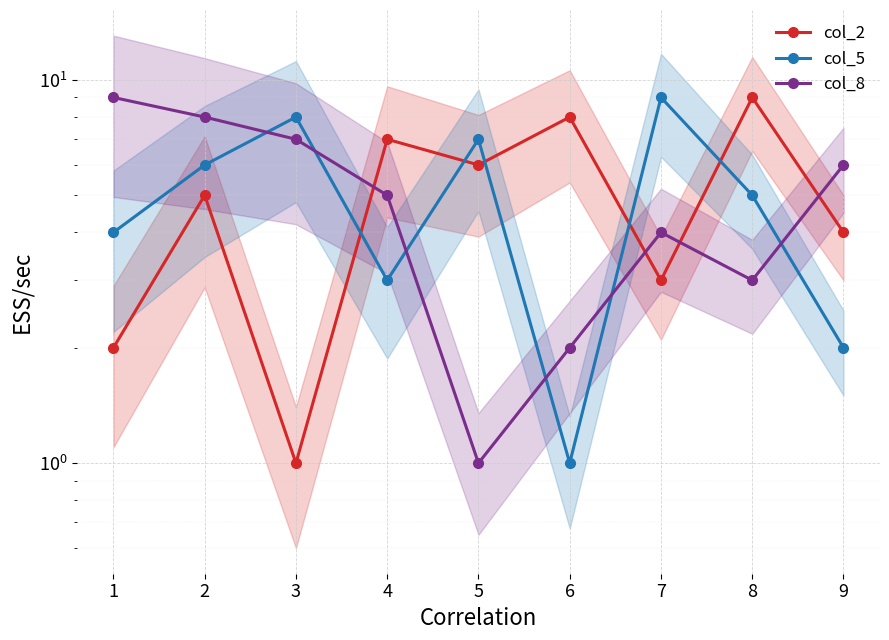

What is the value of the col_8 point at the 9th from the left?

6